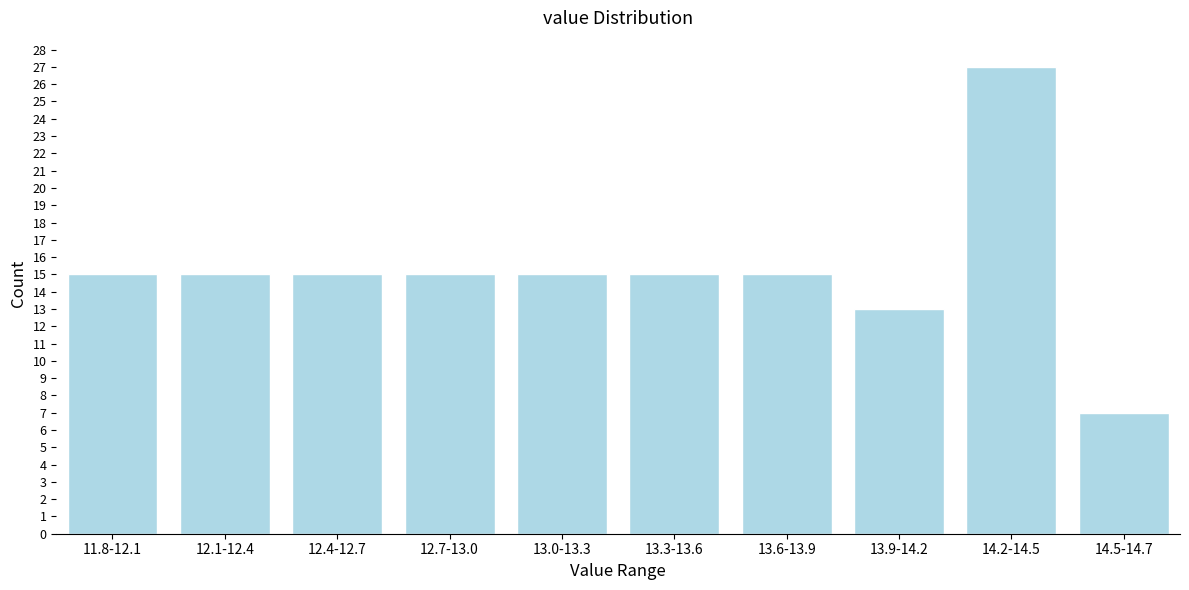

Reading left to right, list all the values displayed in this chart.

11.8-12.1=15	12.1-12.4=15	12.4-12.7=15	12.7-13.0=15	13.0-13.3=15	13.3-13.6=15	13.6-13.9=15	13.9-14.2=13	14.2-14.5=27	14.5-14.7=7